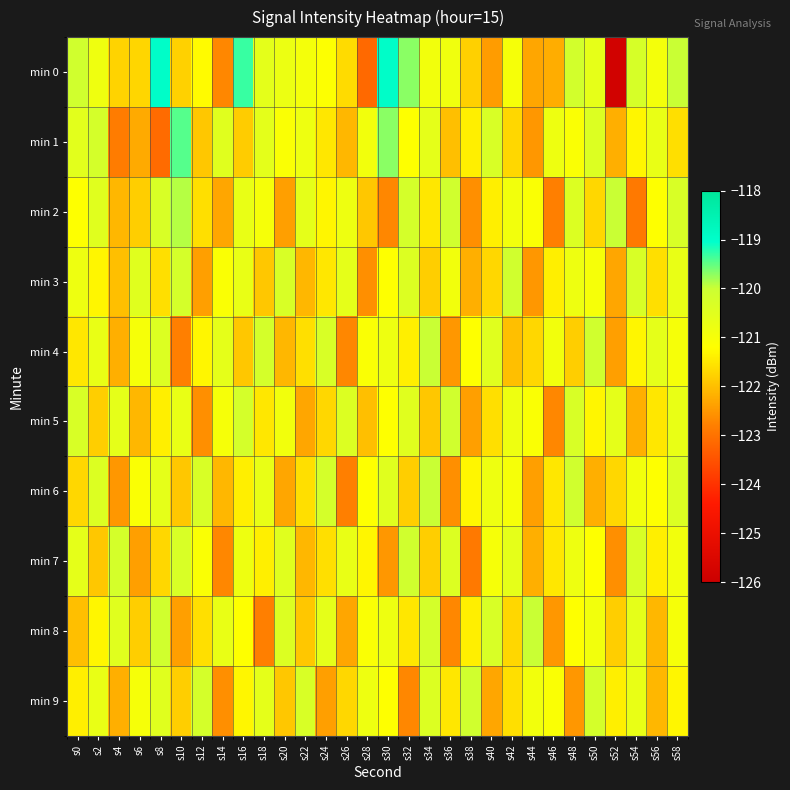

At which category is the sum across all series the highest?

s58